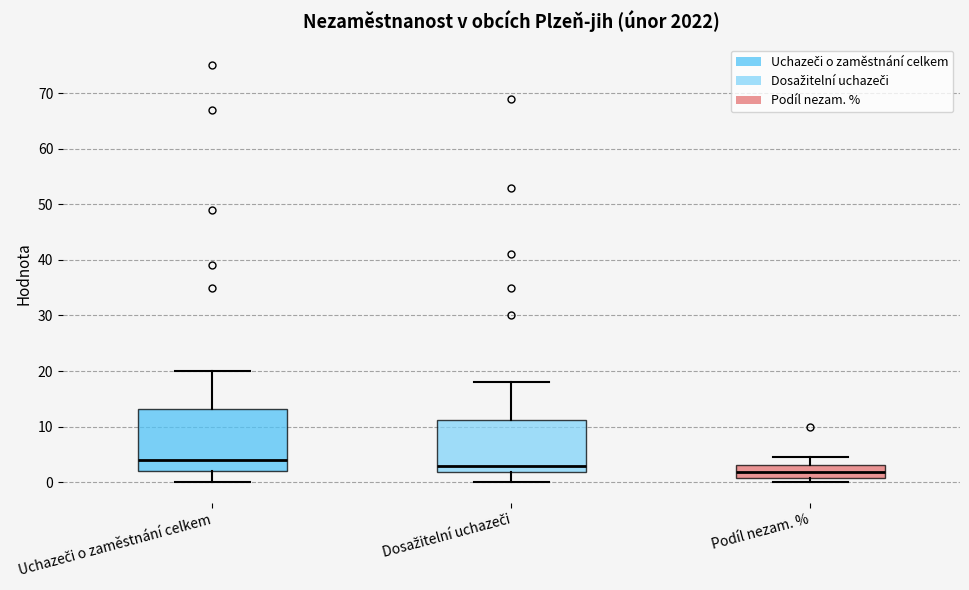

Where does the lower whisker of the box for Dosažitelní uchazeči end on the y-axis? The values are not printed on the chart, so give them approximately, as read against the axis.

0